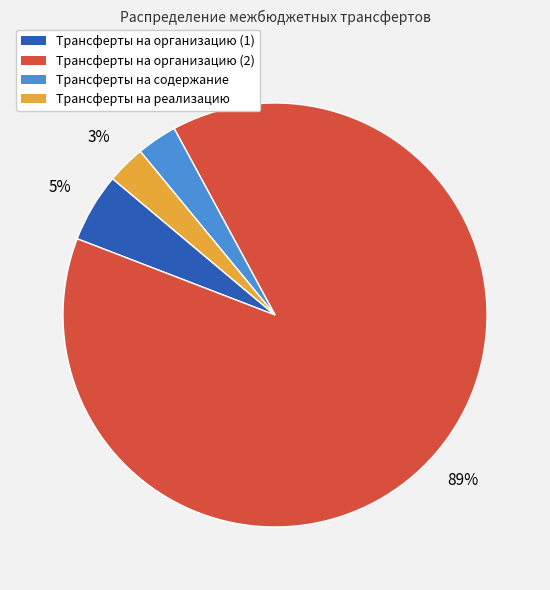

Is there any slice that represents more than half of the pie?

Yes